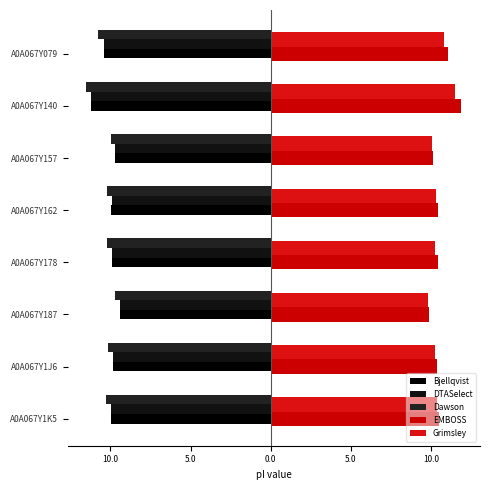

Are the bars grouped side by side (vs. stacked)?

Yes